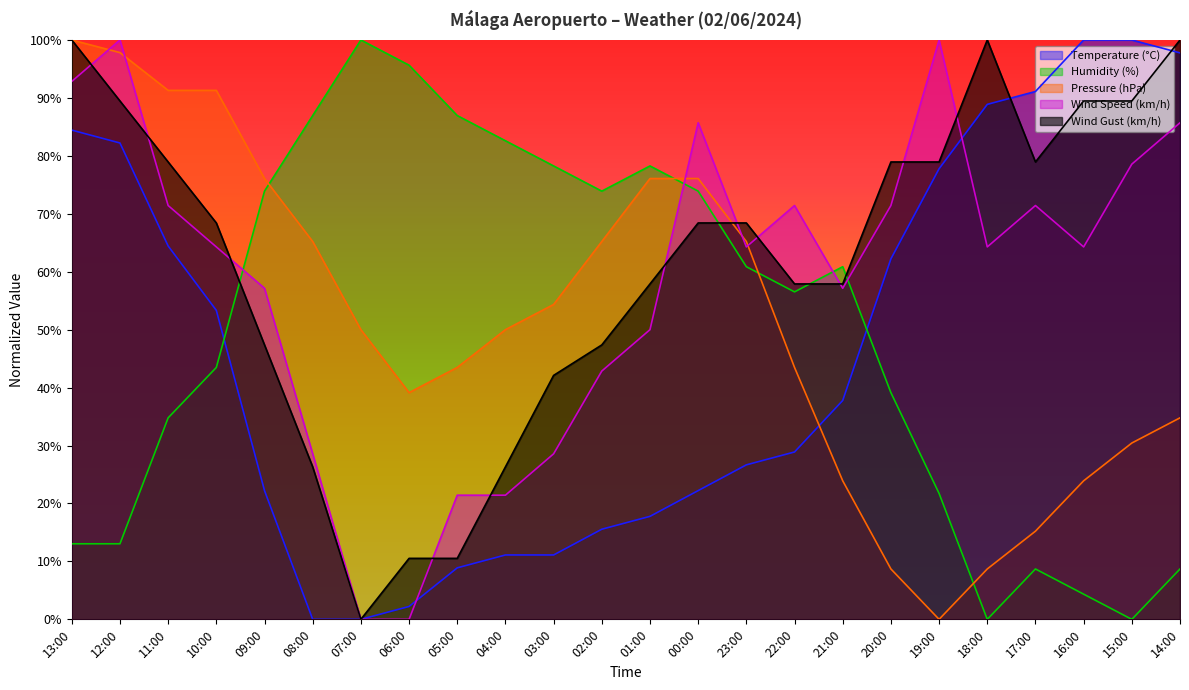

In Wind Gust (km/h), how many points are higher than both neighbors (excluding endpoints)?

1